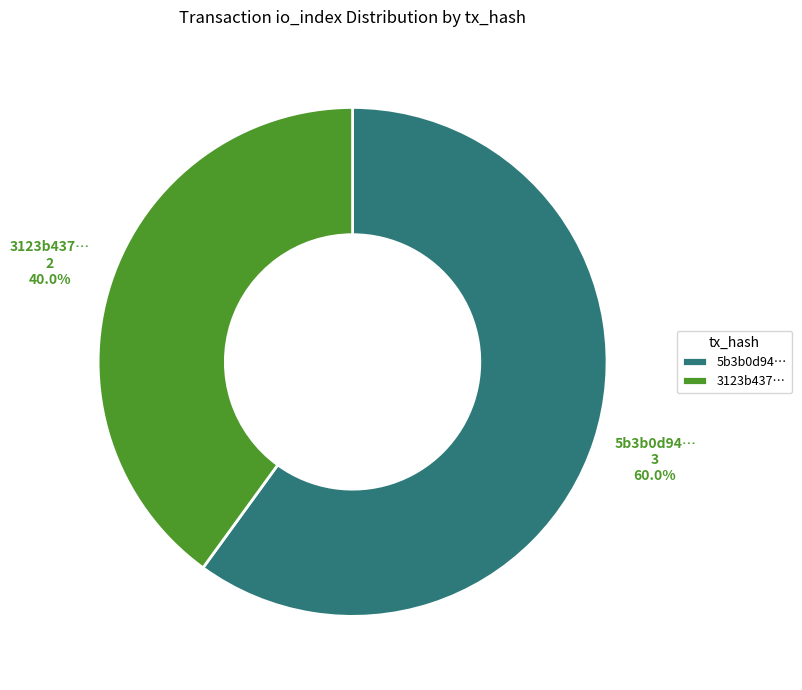

What percentage do 3123b437… and 5b3b0d94… together represent?

100.0%